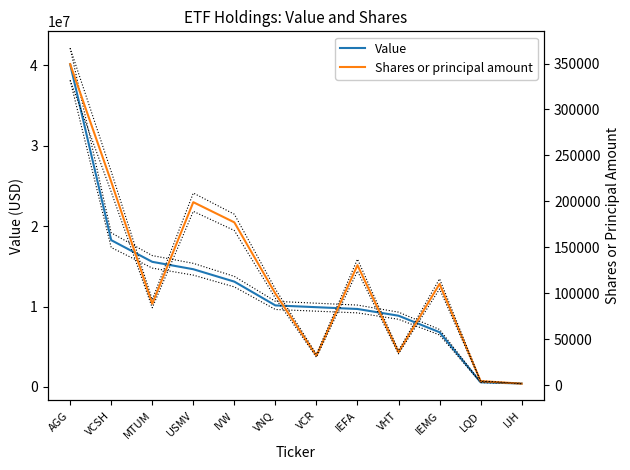

True or false: Value has a value of 10137000 at VNQ.

True